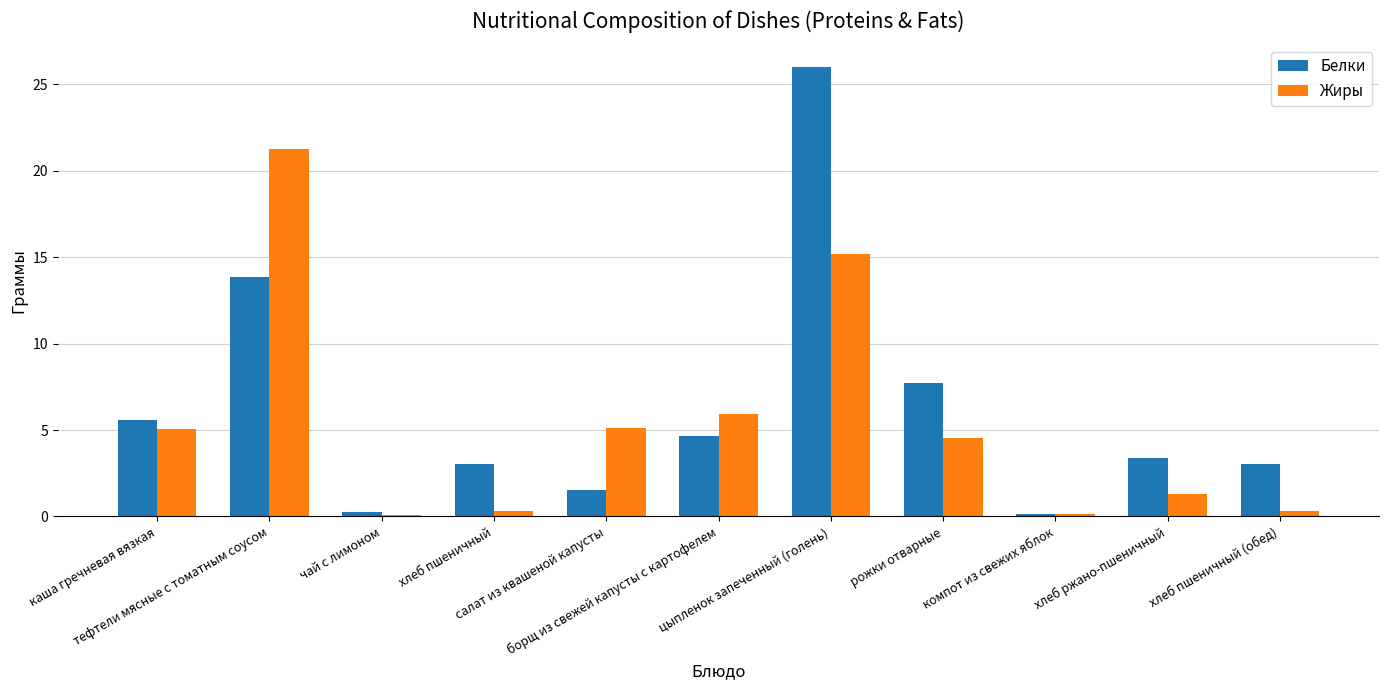

What is the highest value of the Жиры series?

21.3